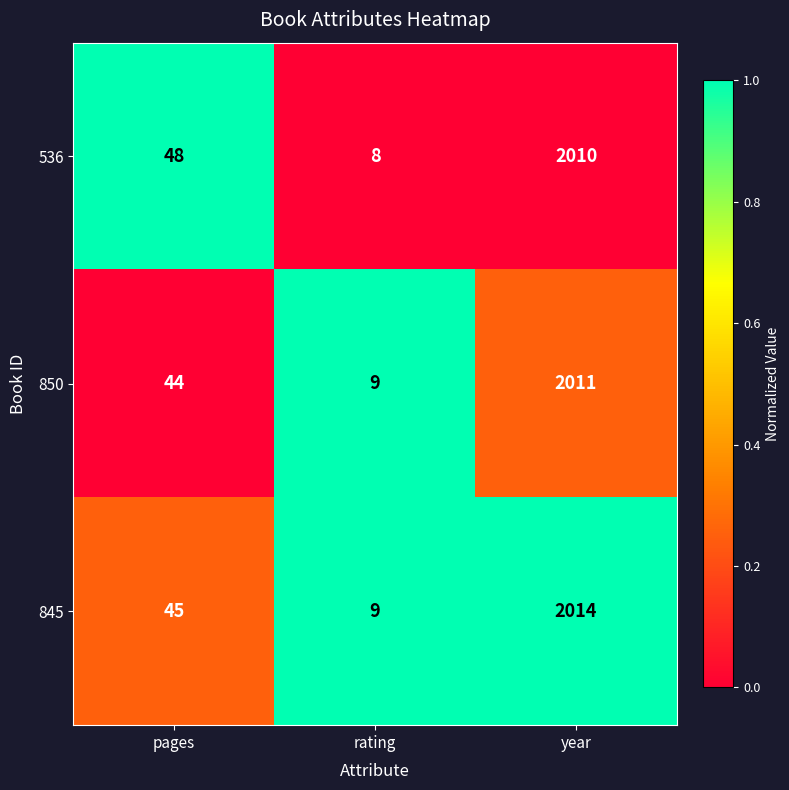

At pages, list the series in order from smallest to largest.

850, 845, 536